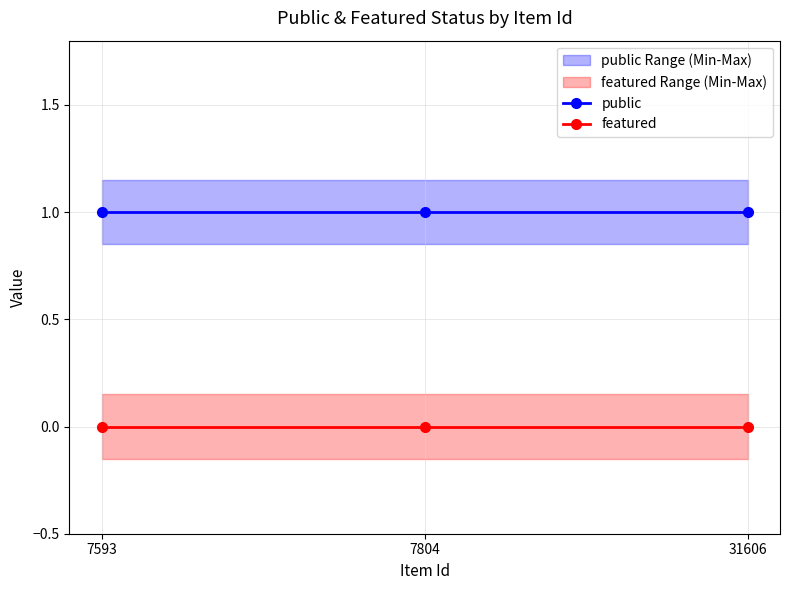

What is the lowest value of the public series?

1